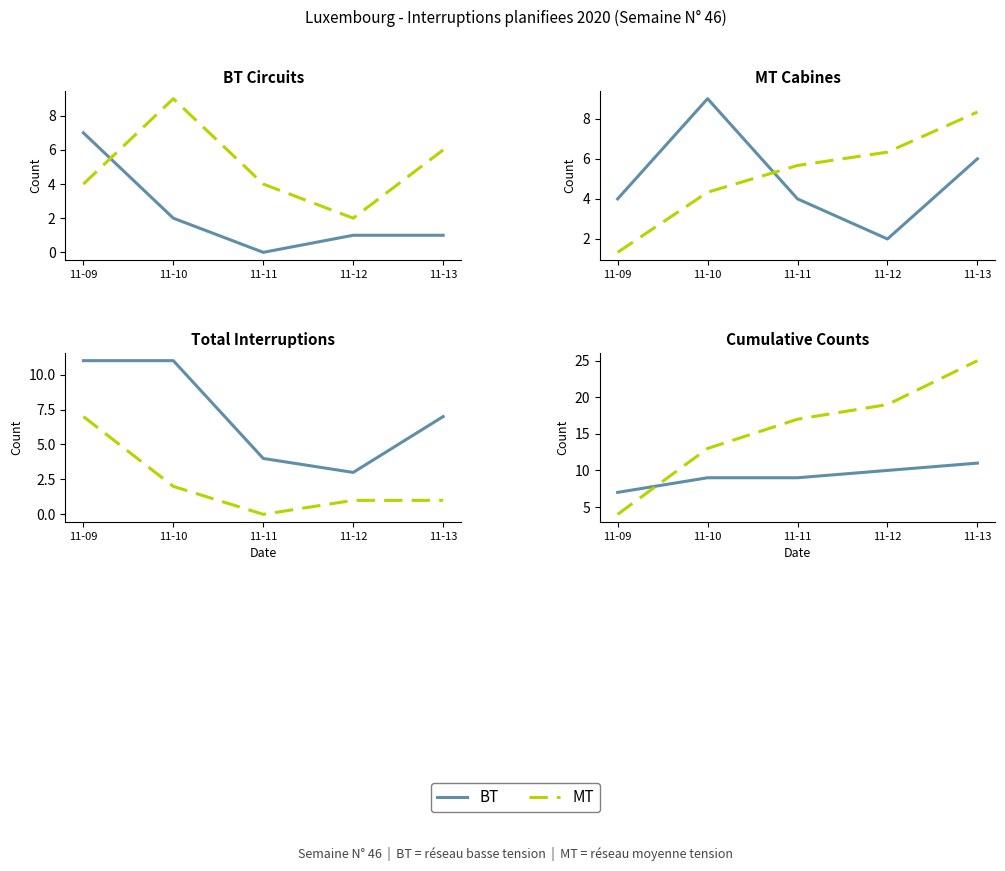

After their last crossing, which series has the higher values: daily_MT or daily_BT?

daily_MT